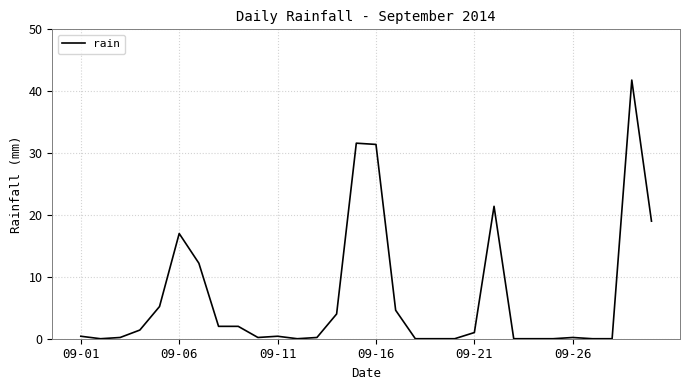

What is the maximum value shown in the chart?

41.8